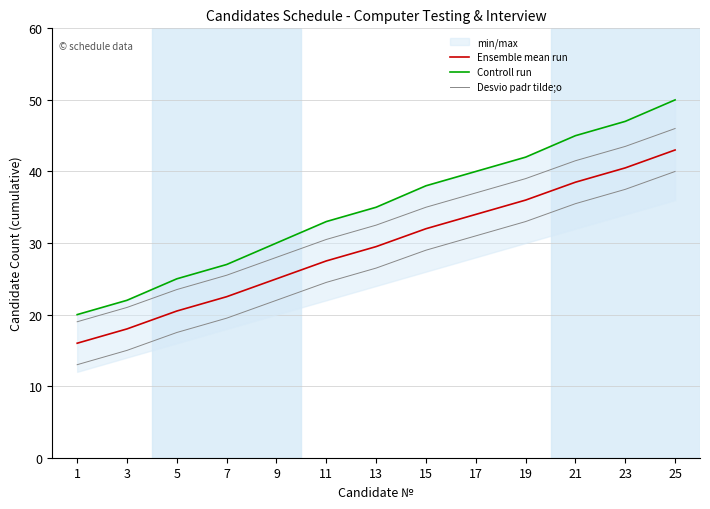

True or false: Controll run has a value of 25.0 at 5.

True